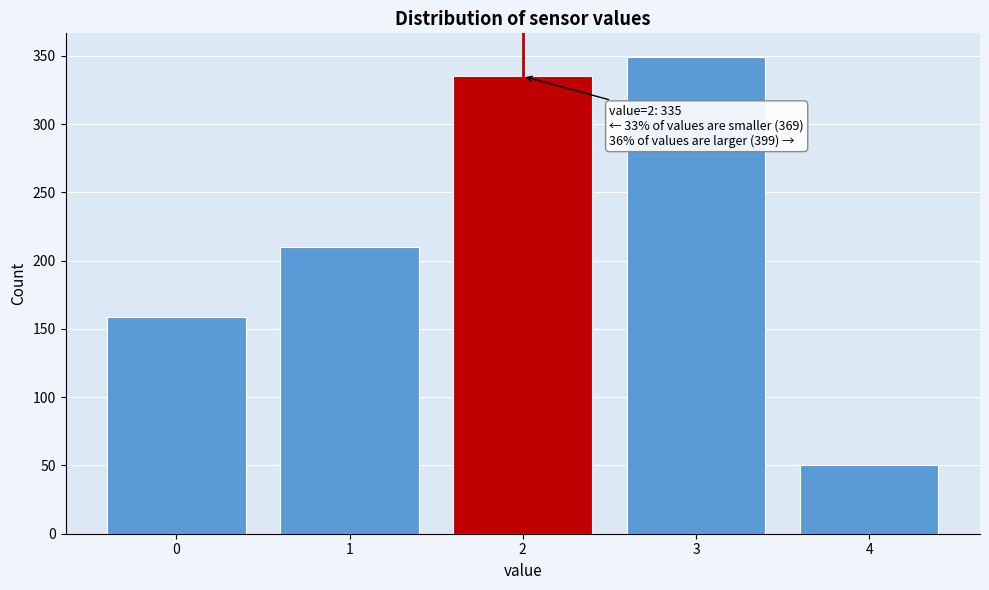

Reading left to right, extract all data points from this chart.

159	210	335	349	50